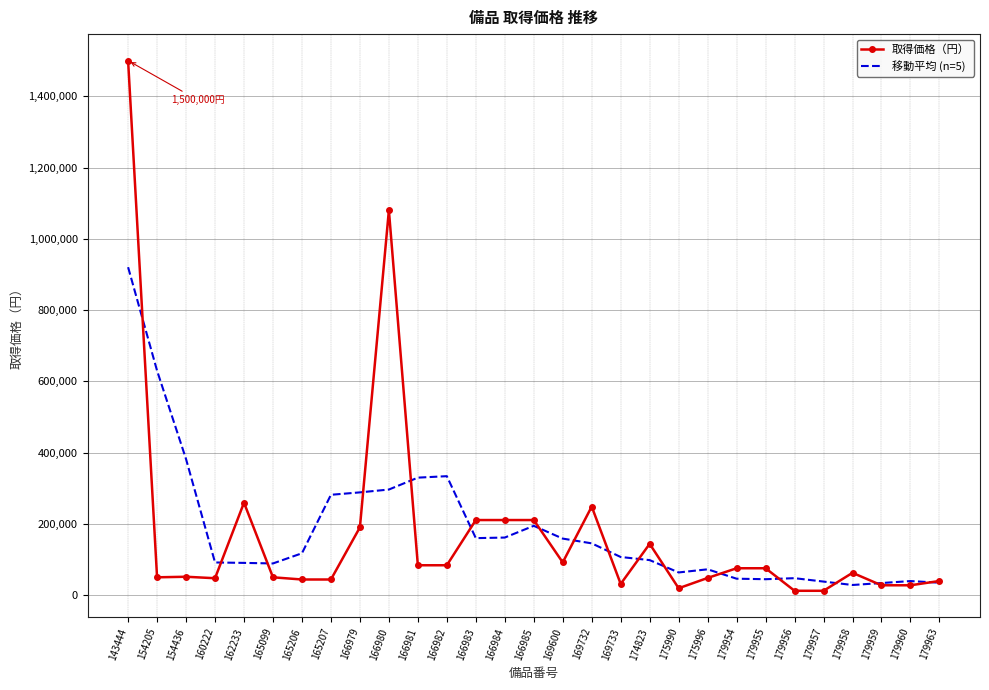

True or false: 移動平均 (n=5) has a value of 513712.1 at 166980.

False